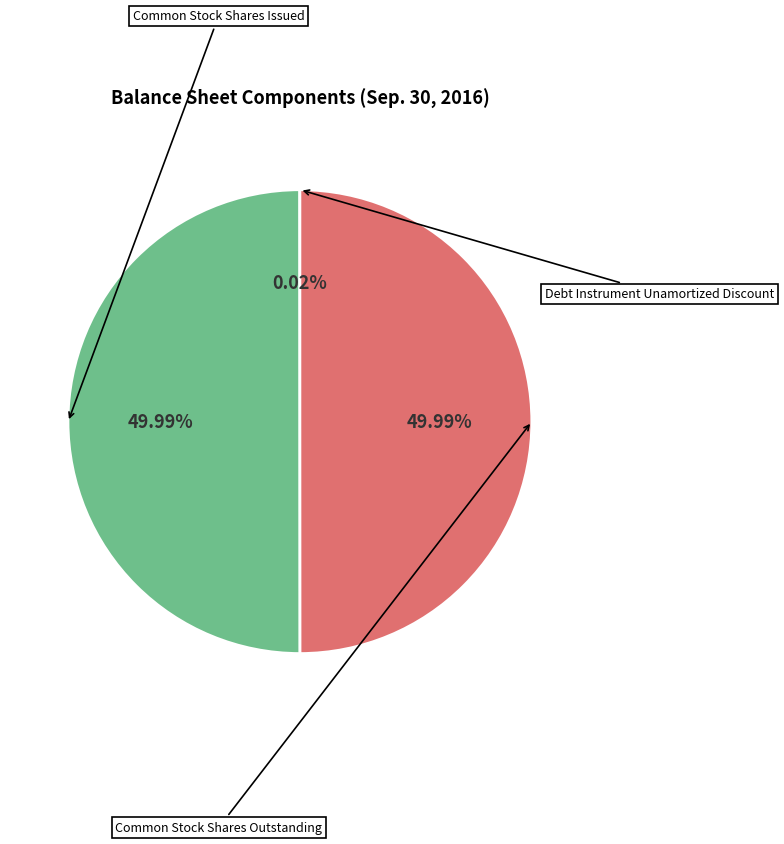

Count the number of slices in the pie.

3